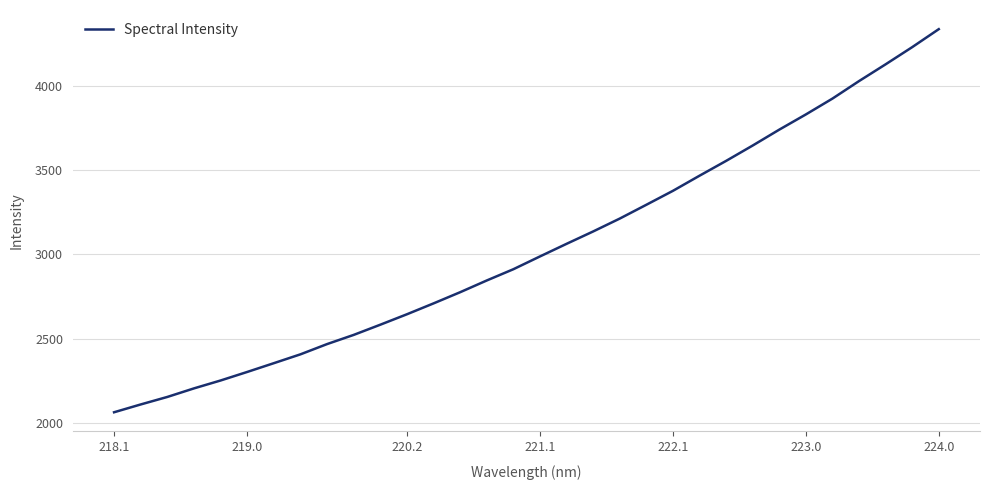

What is the average value?

3040.1